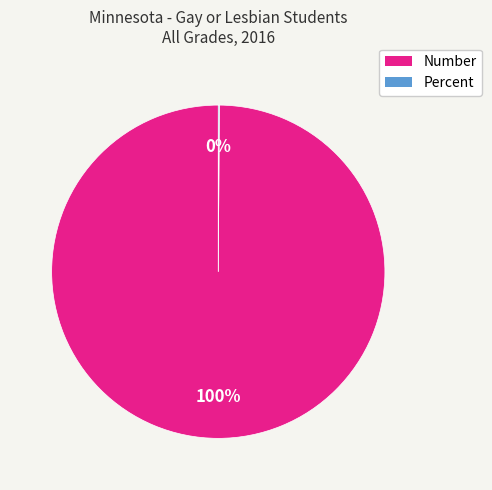

The Number slice represents 86% of the pie. True or false?

False